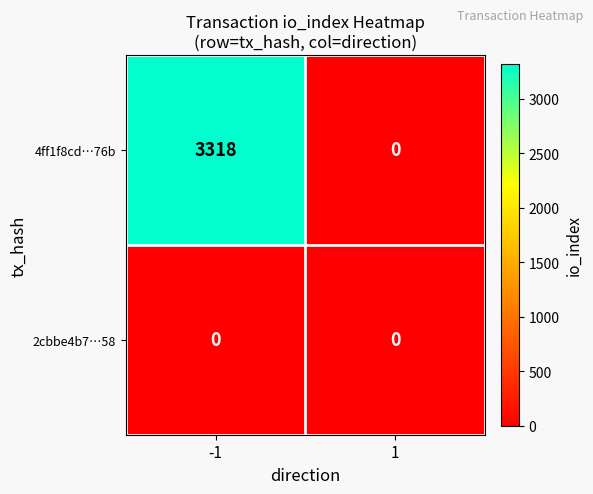

Count the number of categories in the chart.

2